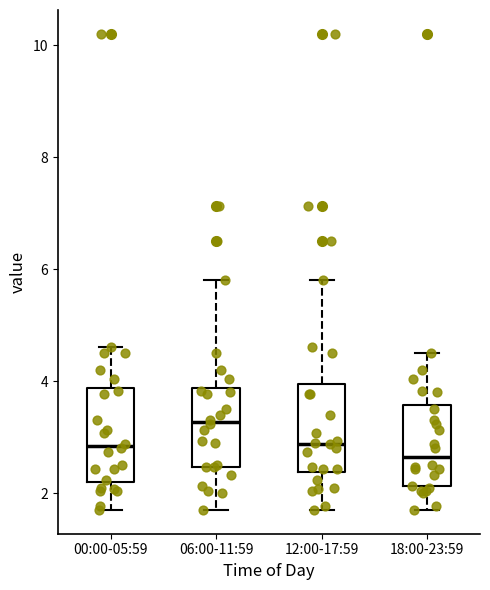

Where does the median line of the box for 00:00-05:59 sit on the y-axis? The values are not printed on the chart, so give them approximately, as read against the axis.

2.8